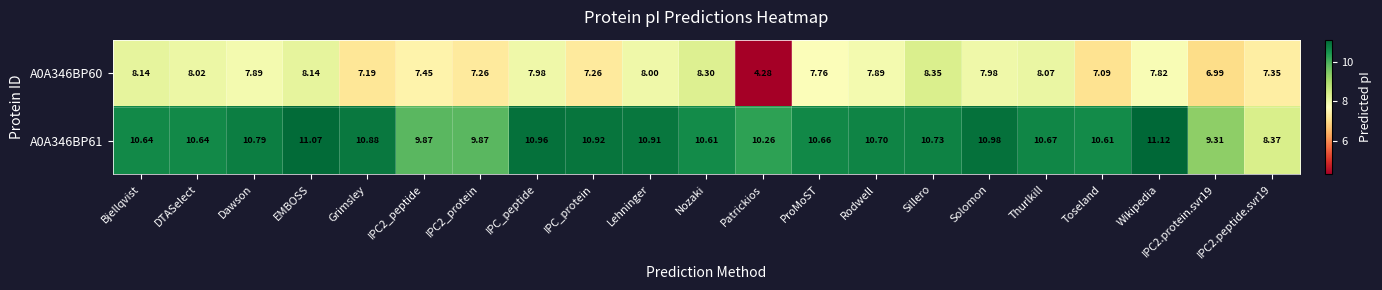

At which category is the sum across all series the highest?

EMBOSS